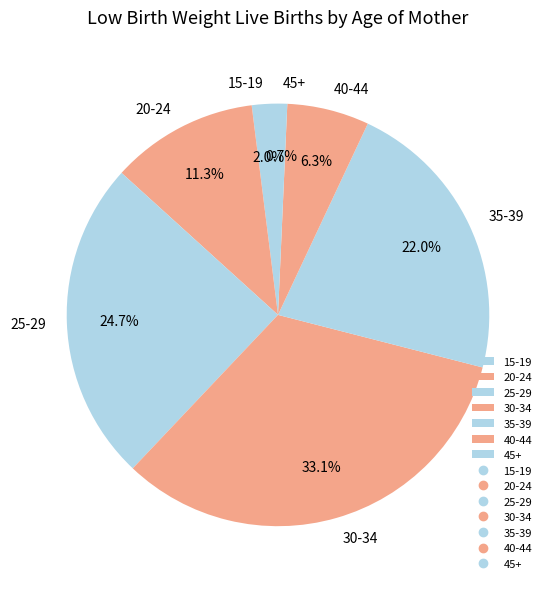

How many slices are in this pie chart?

7